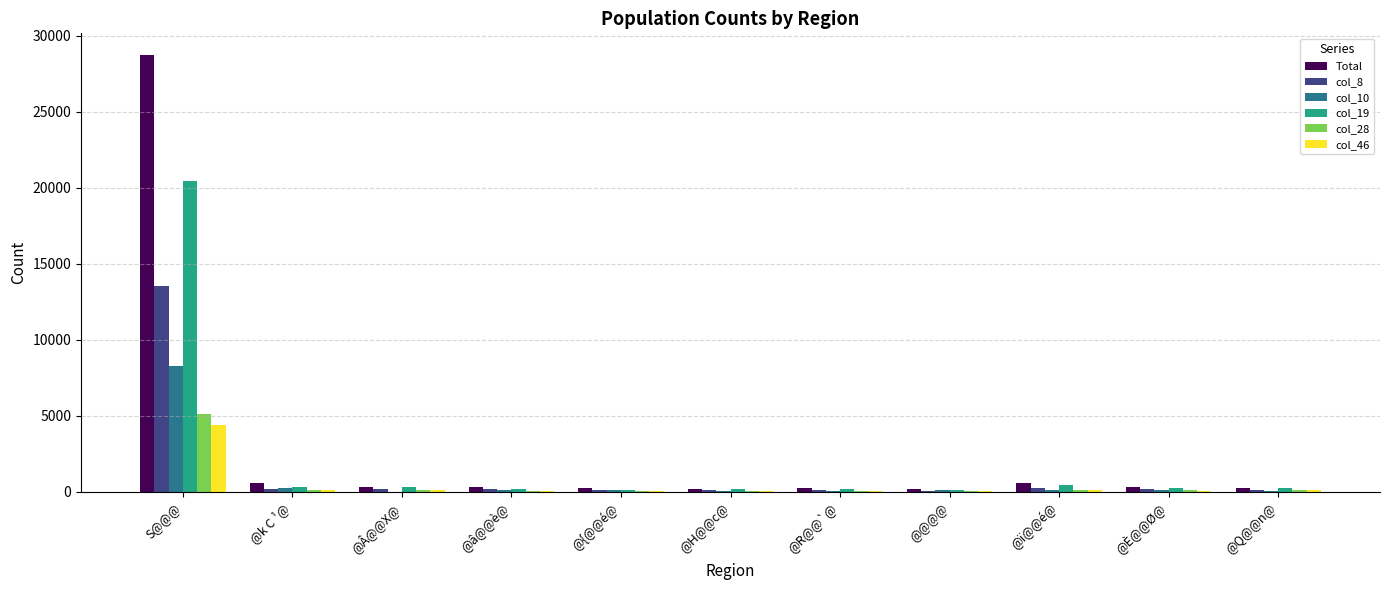

What is the sum of all Total values?

32057